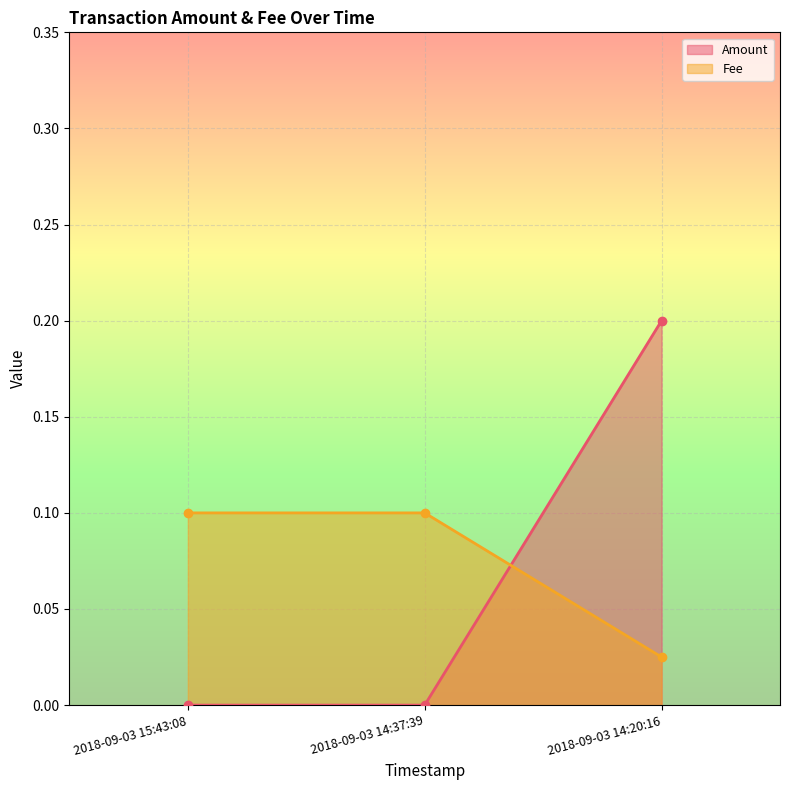

What is the label of the 1st point from the left?

2018-09-03 15:43:08